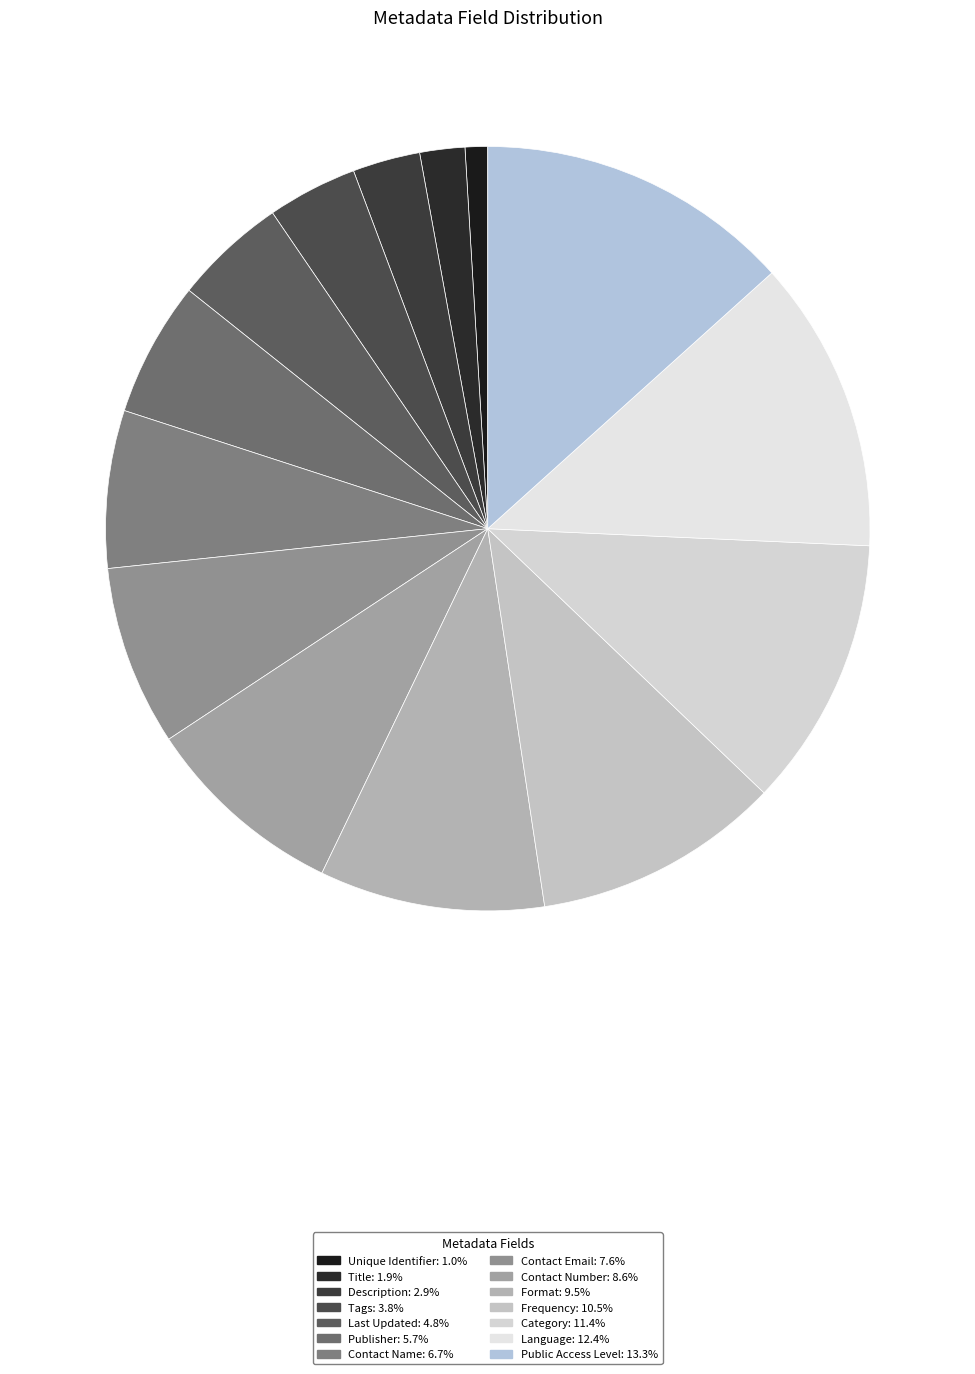

How many segments does this pie chart have?

14